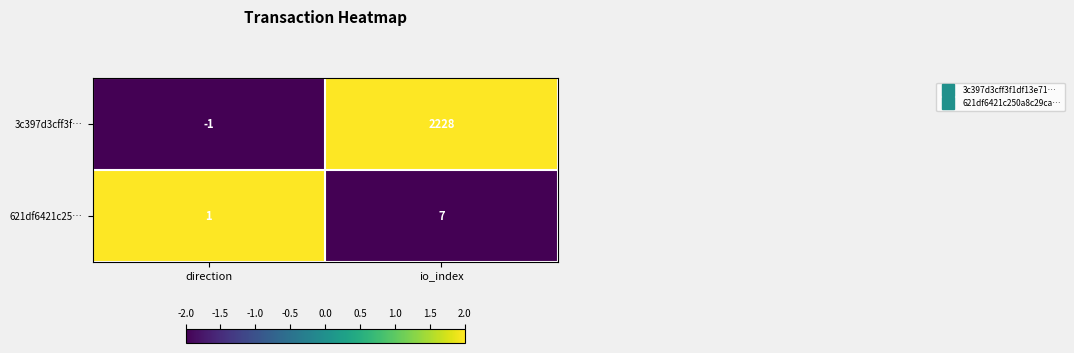

The 3c397d3cff3f… series shows 2228 at io_index. True or false?

True